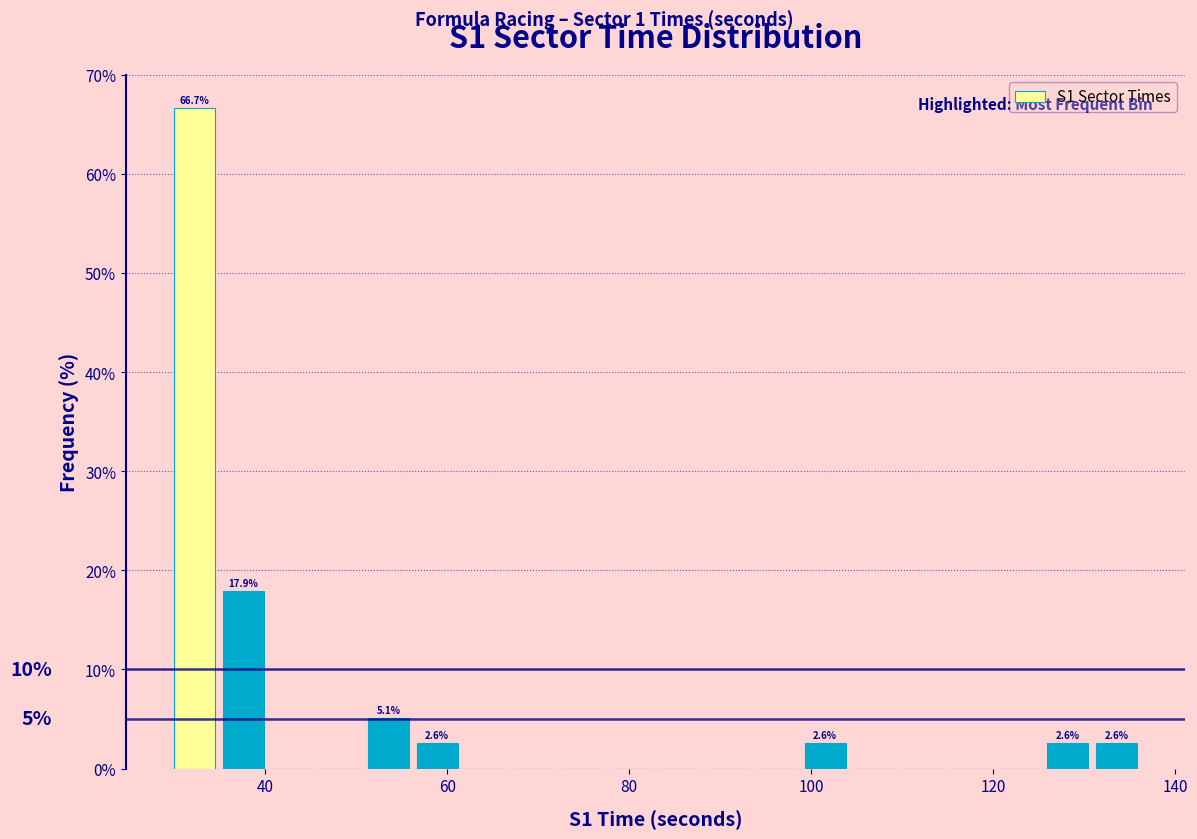

Read against the x-axis, roughly where is the centre of the tallest bar?

32